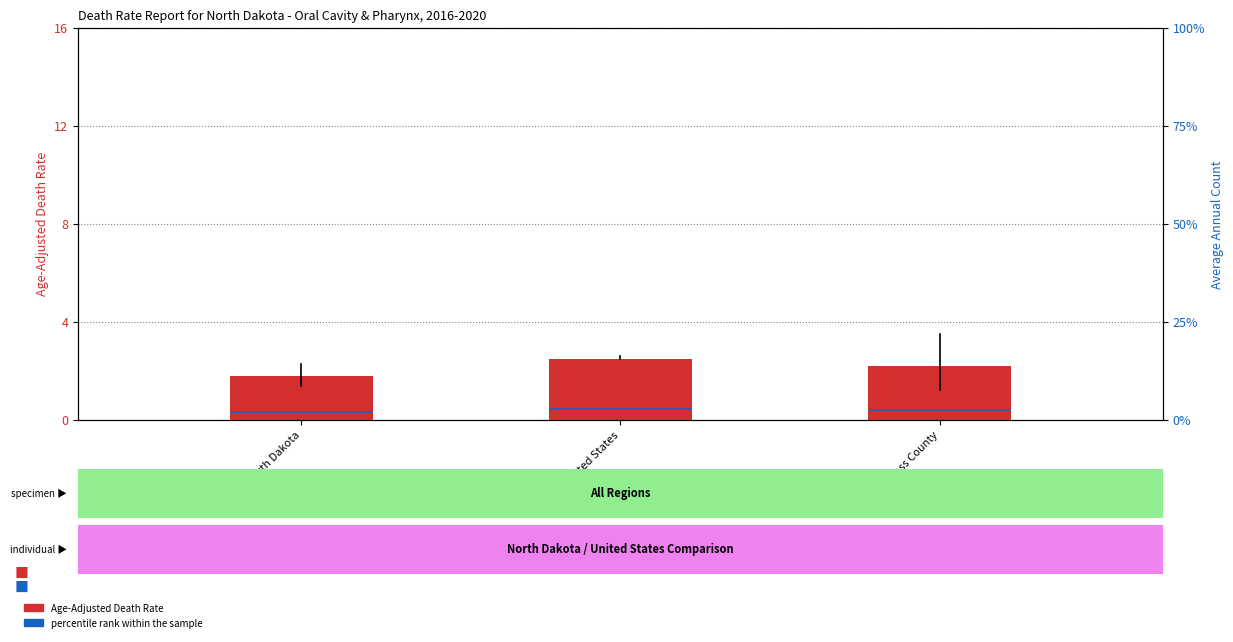

What is the label of the 1st bar from the right?

Cass County